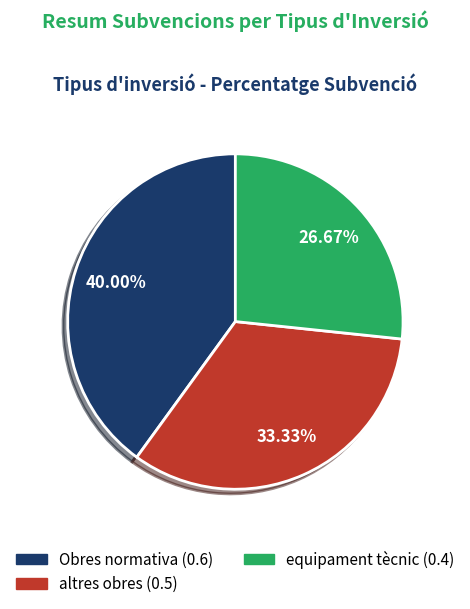

Which slice is the smallest?

equipament tècnic